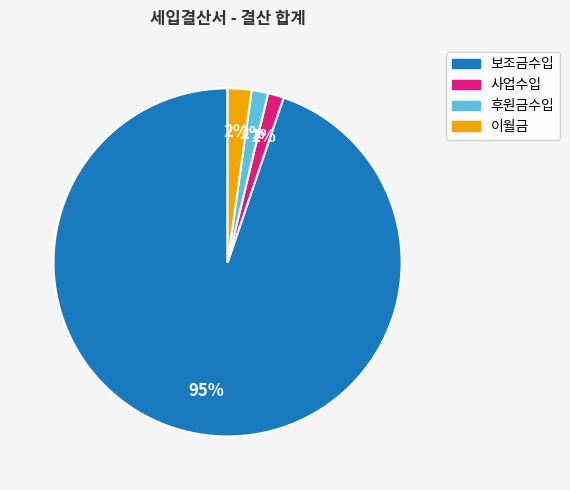

Is 보조금수입 the majority of the pie?

Yes